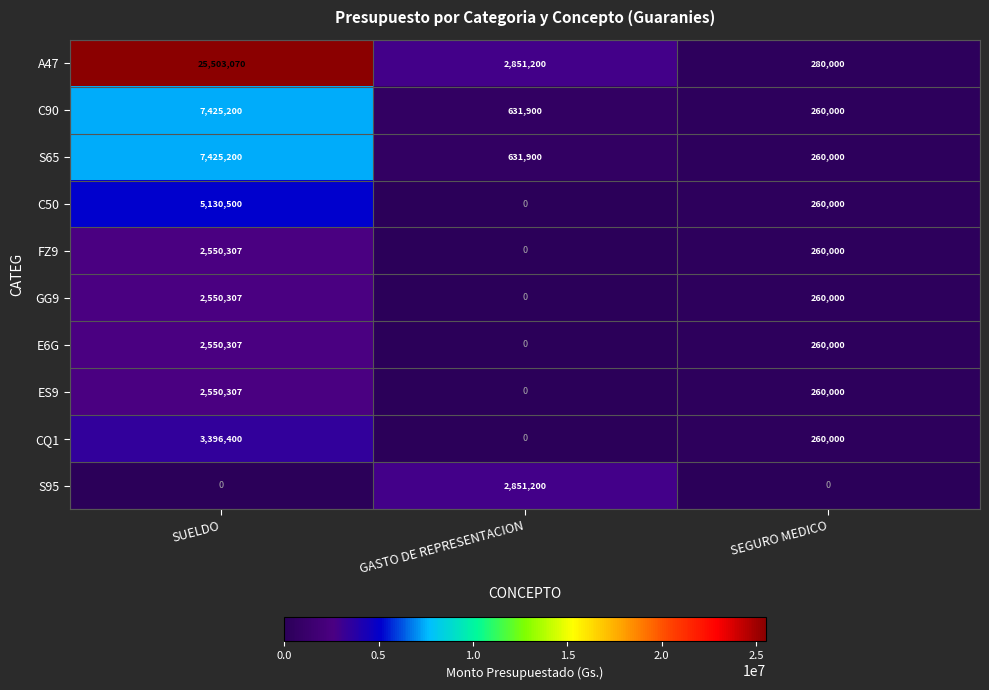

Reading left to right, what are all the values shown in this chart?

A47: 25503070	2851200	280000
C90: 7425200	631900	260000
S65: 7425200	631900	260000
C50: 5130500	0	260000
FZ9: 2550307	0	260000
GG9: 2550307	0	260000
E6G: 2550307	0	260000
ES9: 2550307	0	260000
CQ1: 3396400	0	260000
S95: 0	2851200	0